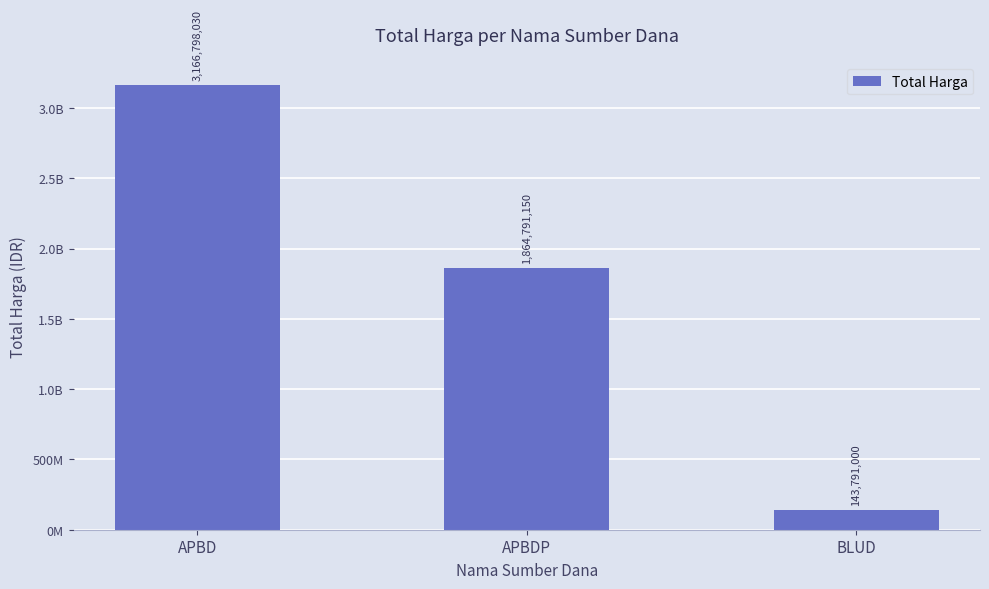

Count the values in the range 143791000 to 3166798030.

3